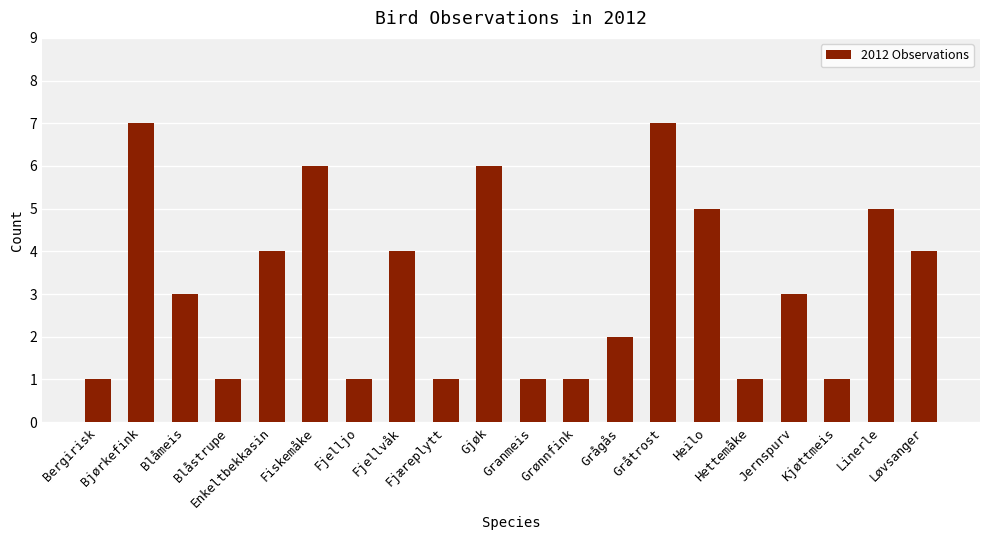

What is the average value?

3